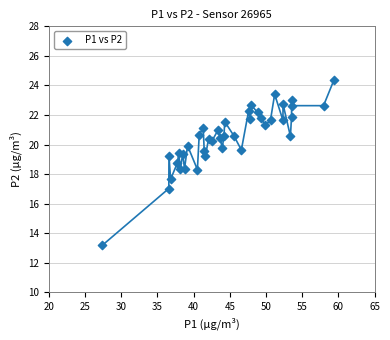

What is the range of Y values (max minus min)?

11.2